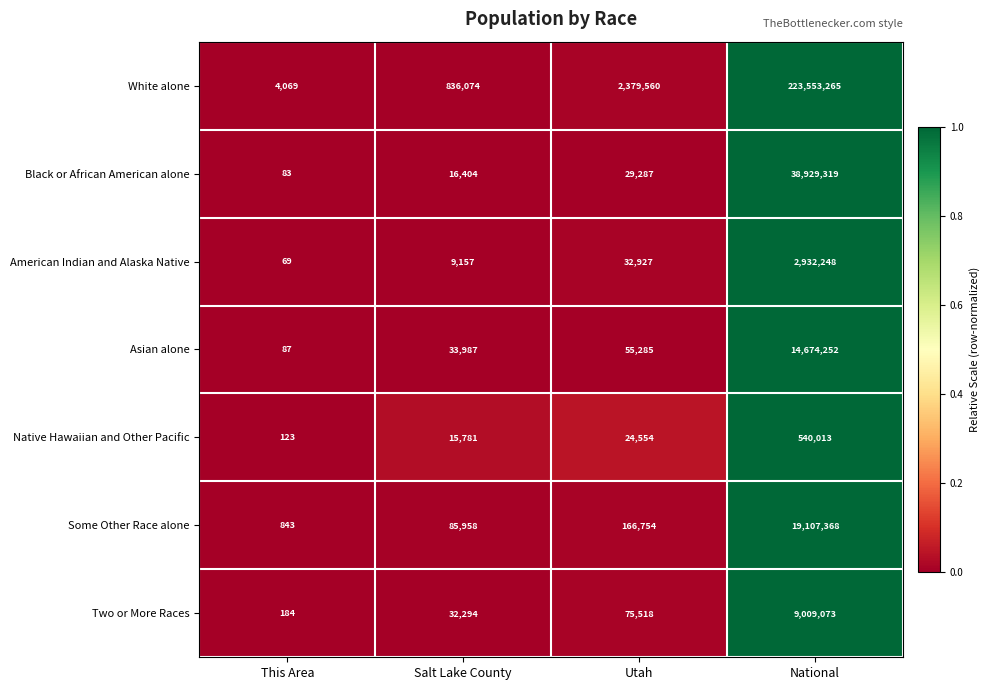

The American Indian and Alaska Native series shows 5205353 at National. True or false?

False